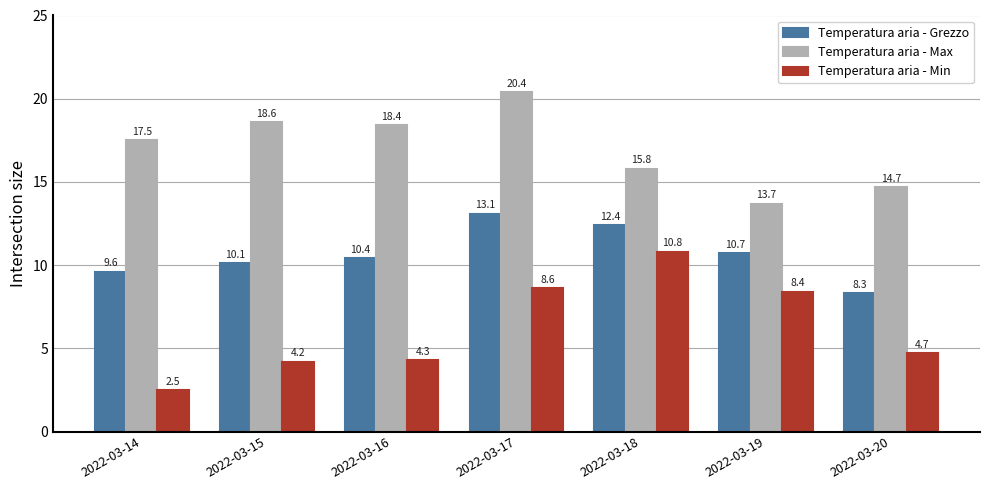

Reading left to right, extract all data points from this chart.

Temperatura aria - Grezzo: 2022-03-14=9.6	2022-03-15=10.1	2022-03-16=10.4	2022-03-17=13.1	2022-03-18=12.4	2022-03-19=10.7	2022-03-20=8.3
Temperatura aria - Max: 2022-03-14=17.5	2022-03-15=18.6	2022-03-16=18.4	2022-03-17=20.4	2022-03-18=15.8	2022-03-19=13.7	2022-03-20=14.7
Temperatura aria - Min: 2022-03-14=2.5	2022-03-15=4.2	2022-03-16=4.3	2022-03-17=8.6	2022-03-18=10.8	2022-03-19=8.4	2022-03-20=4.7